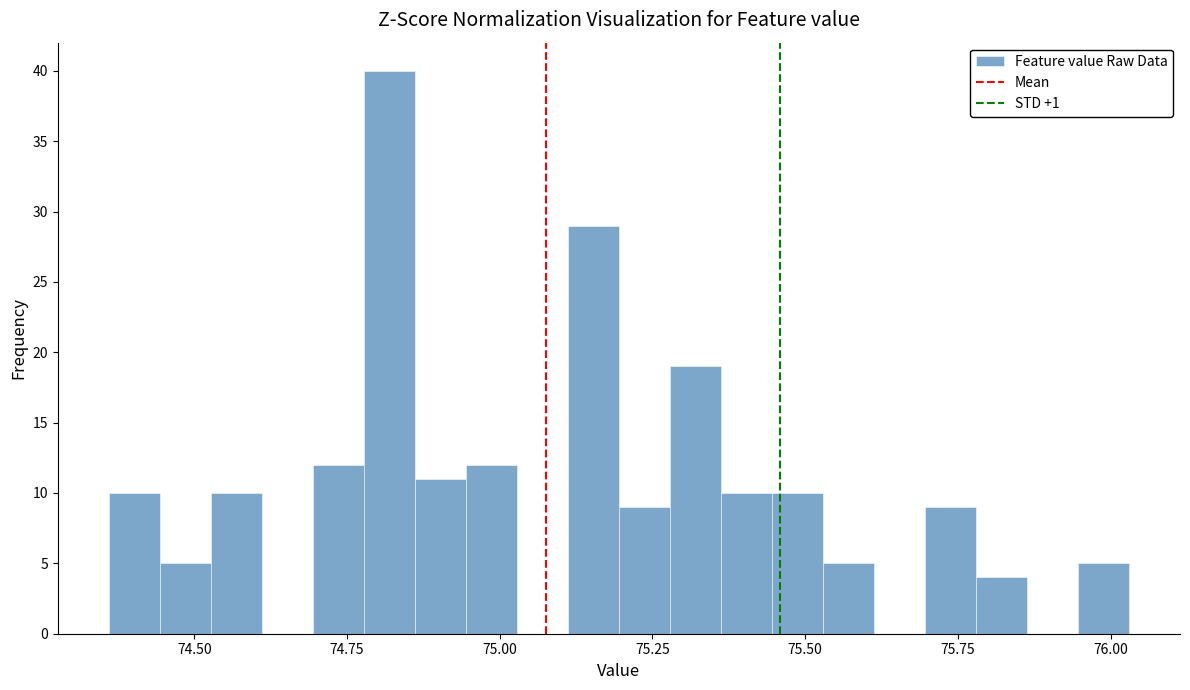

Around what value on the x-axis is the tallest bar? Give the approximate position of its centre, as read against the axis.

74.80